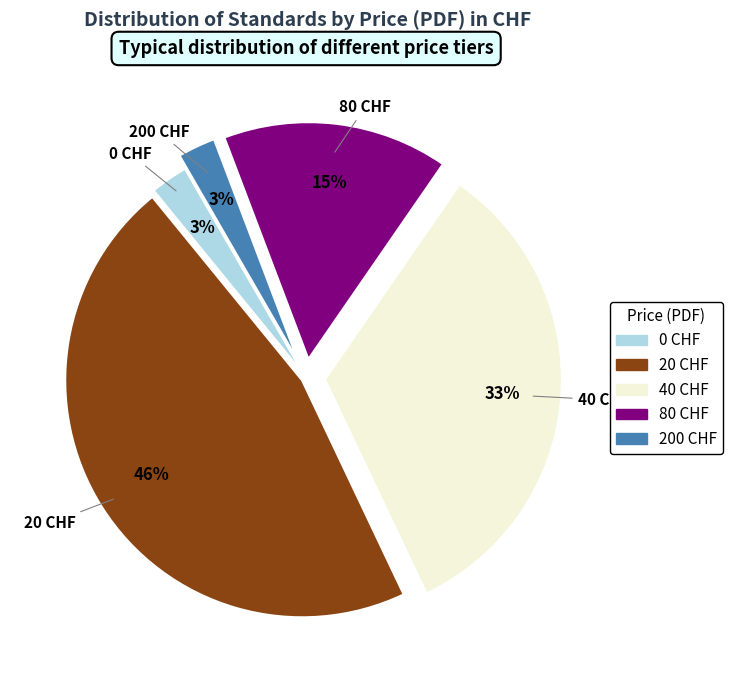

Does any single category account for the majority?

No